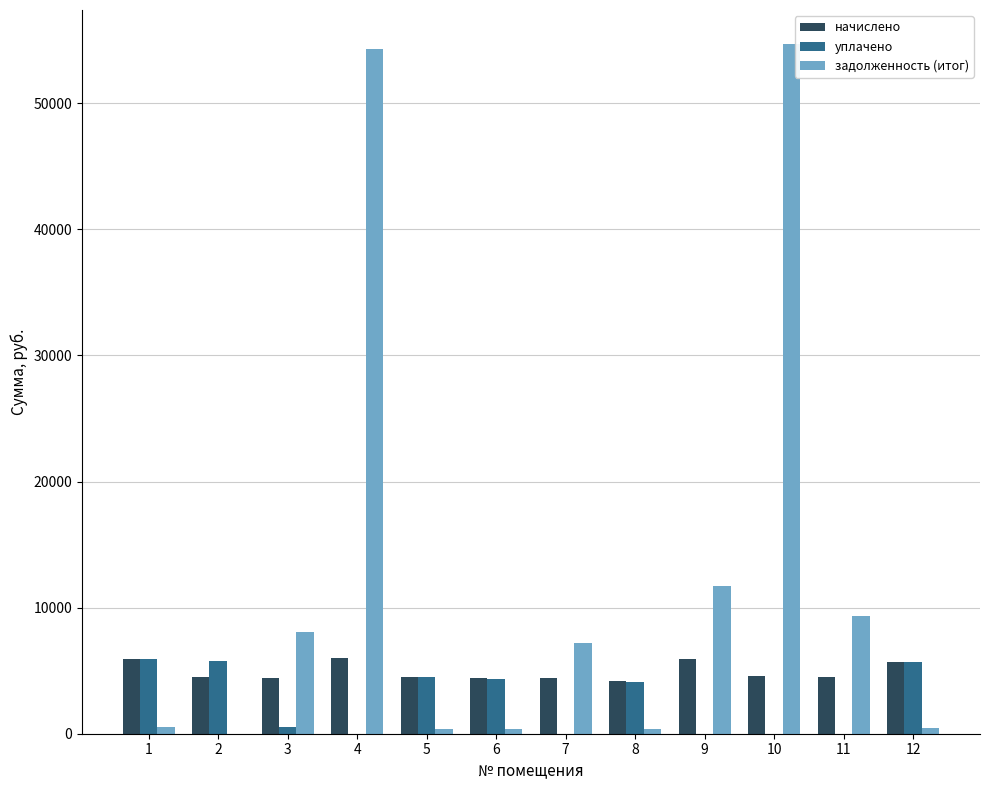

Between 10 and 12, which series saw the biggest shift?

задолженность (итог)